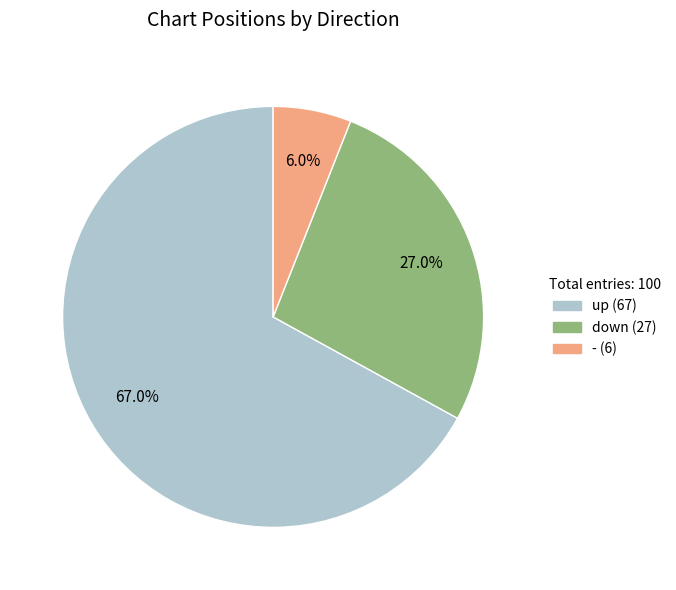

Between down and -, which is larger?

down